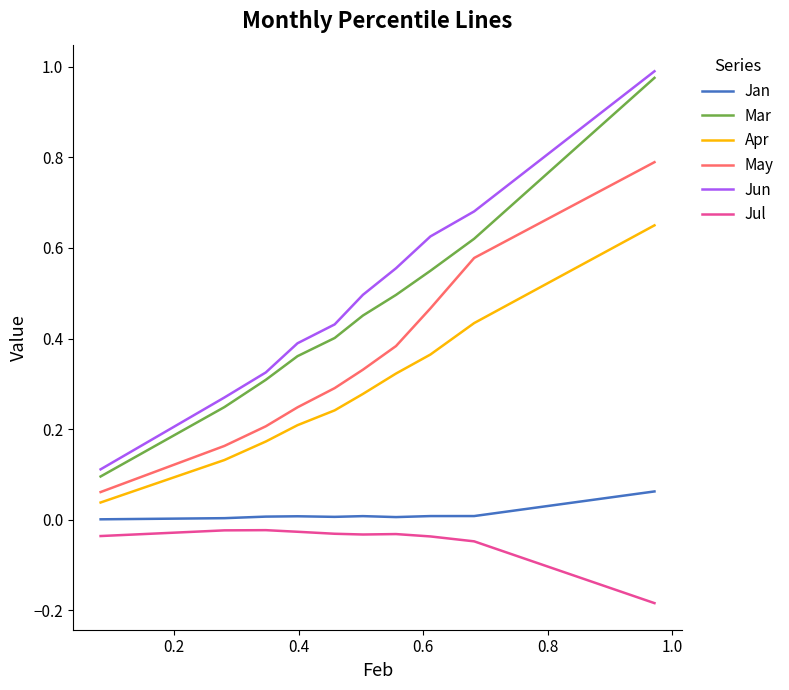

True or false: Jun and May intersect in this chart.

False